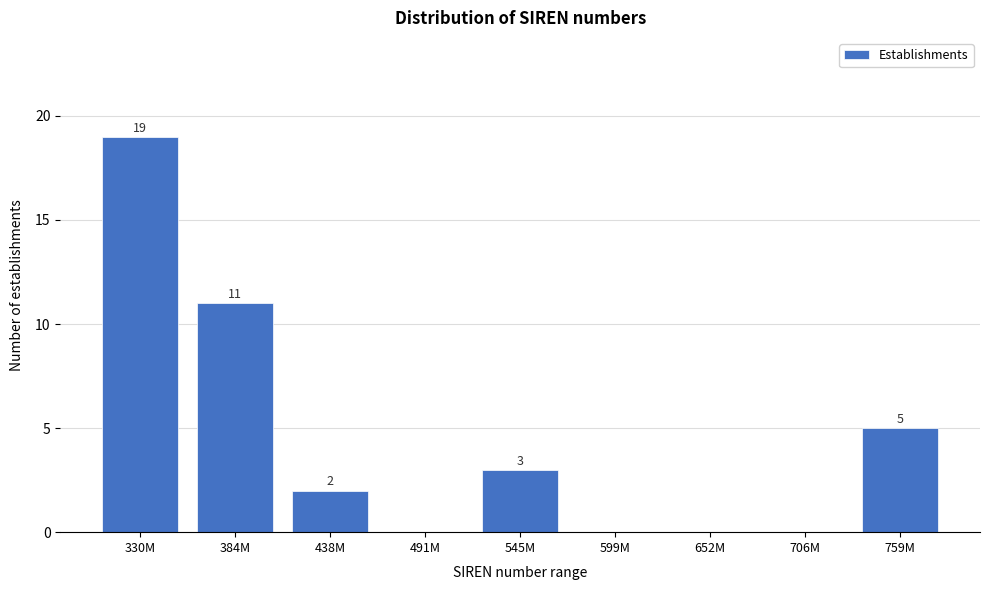

Reading right to left, what are all the values shown in this chart?

759M=5	706M=0	652M=0	599M=0	545M=3	491M=0	438M=2	384M=11	330M=19